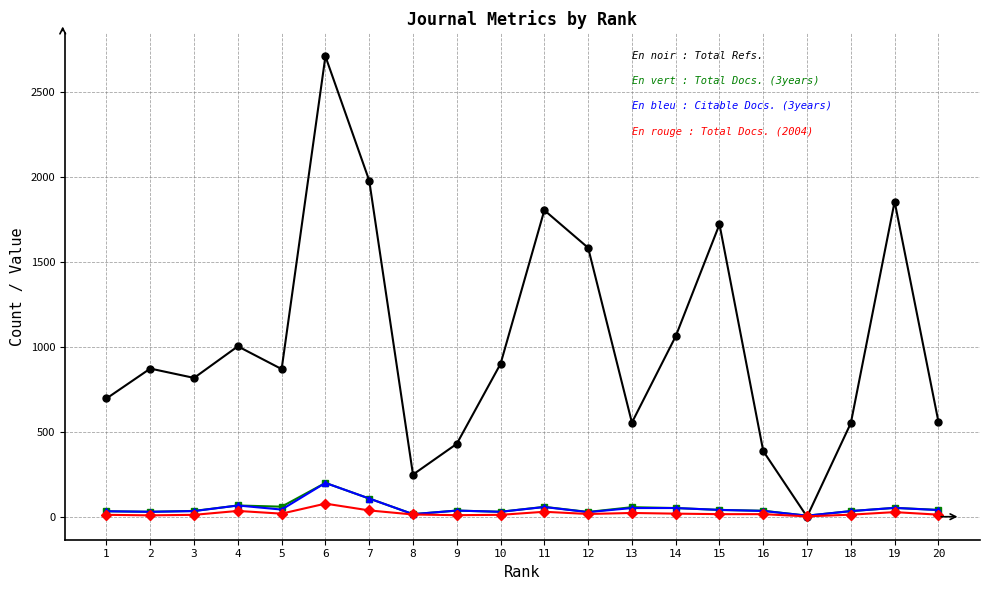

At which category is the sum across all series the highest?

6